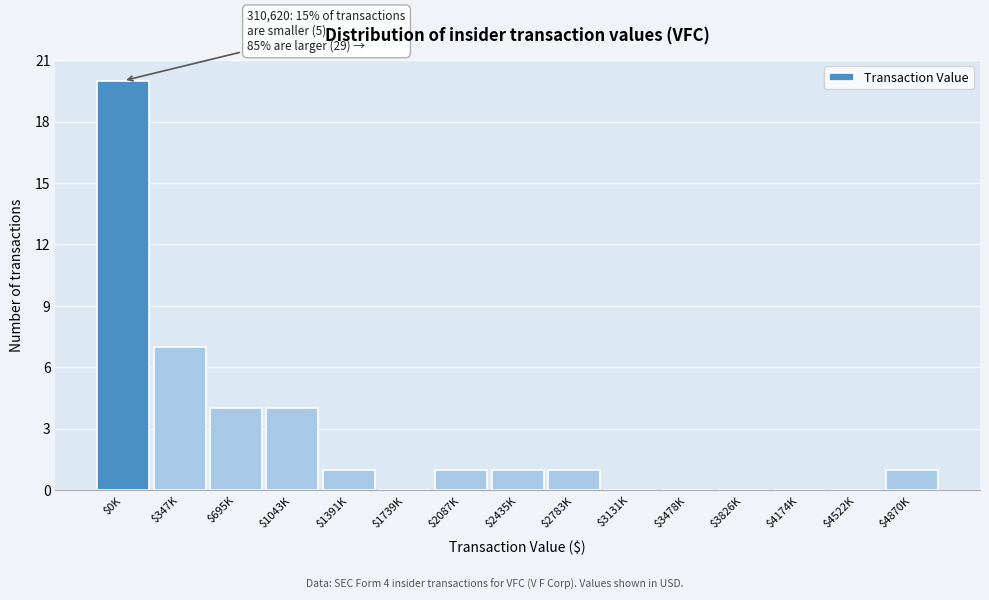

Is it true that the value at $3478K is -7?

False